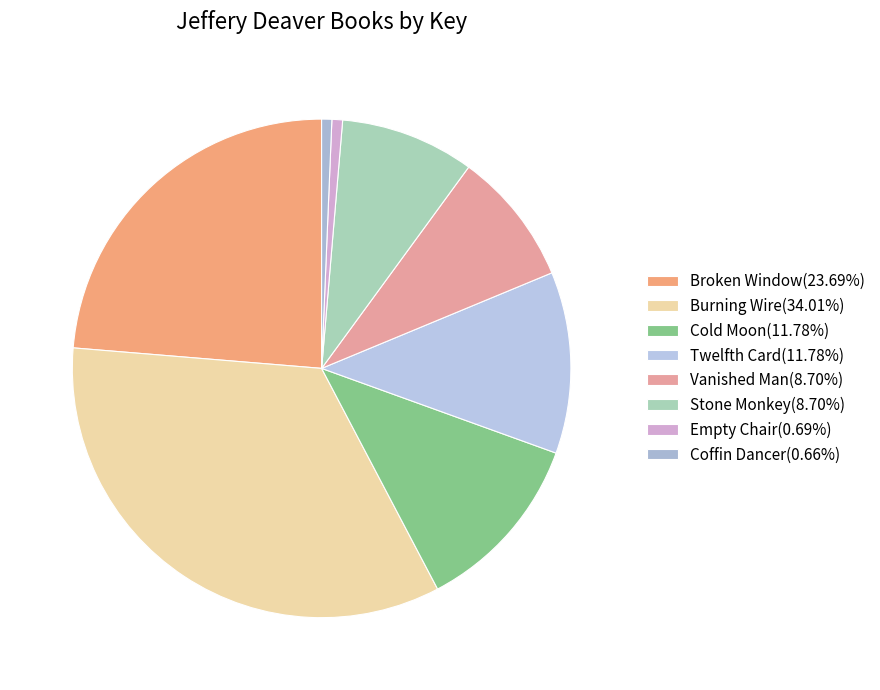

Count the number of slices in the pie.

8